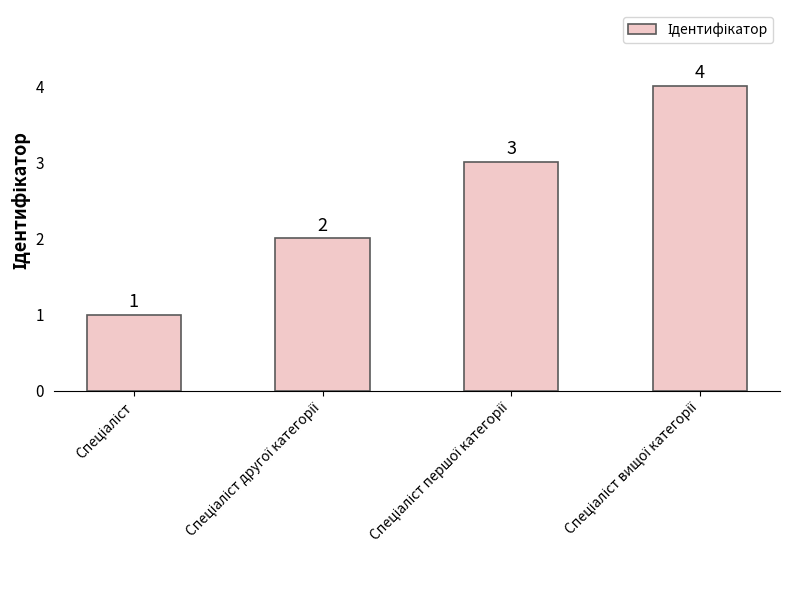

Count the values in the range 2 to 4.

3